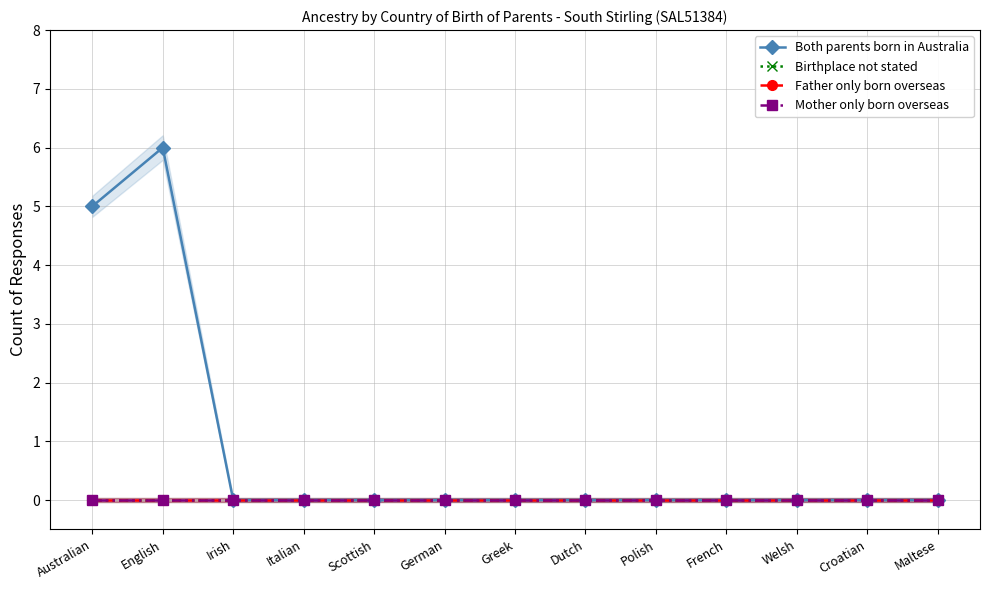

True or false: Father only born overseas has more than 1 points higher than both neighbors.

False